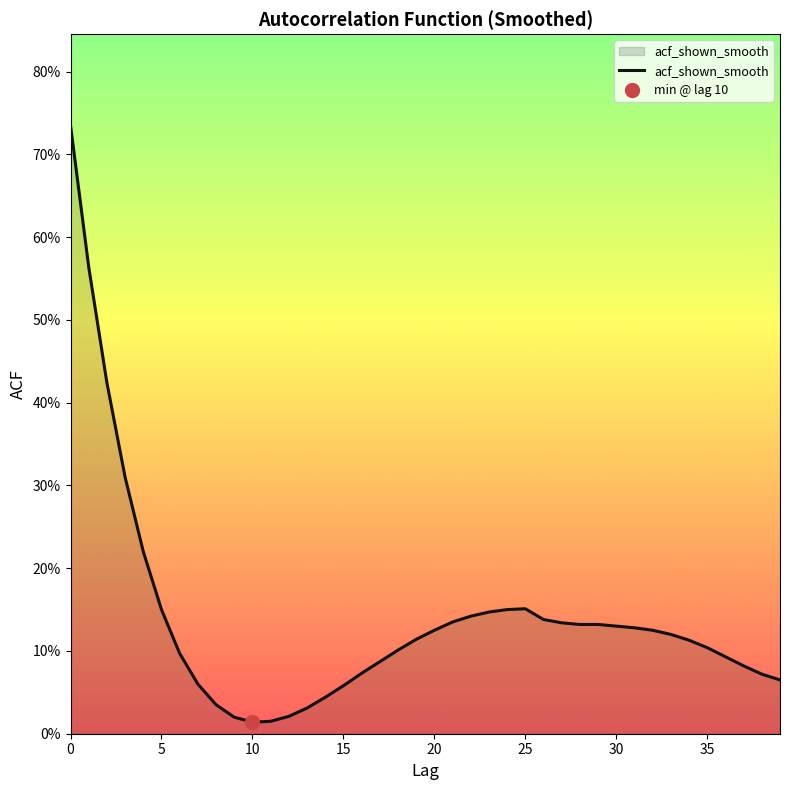

Reading left to right, extract all data points from this chart.

0.7	0.6	0.4	0.3	0.2	0.1	0.1	0.1	0.0	0.0	0.0	0.0	0.0	0.0	0.0	0.1	0.1	0.1	0.1	0.1	0.1	0.1	0.1	0.1	0.1	0.2	0.1	0.1	0.1	0.1	0.1	0.1	0.1	0.1	0.1	0.1	0.1	0.1	0.1	0.1